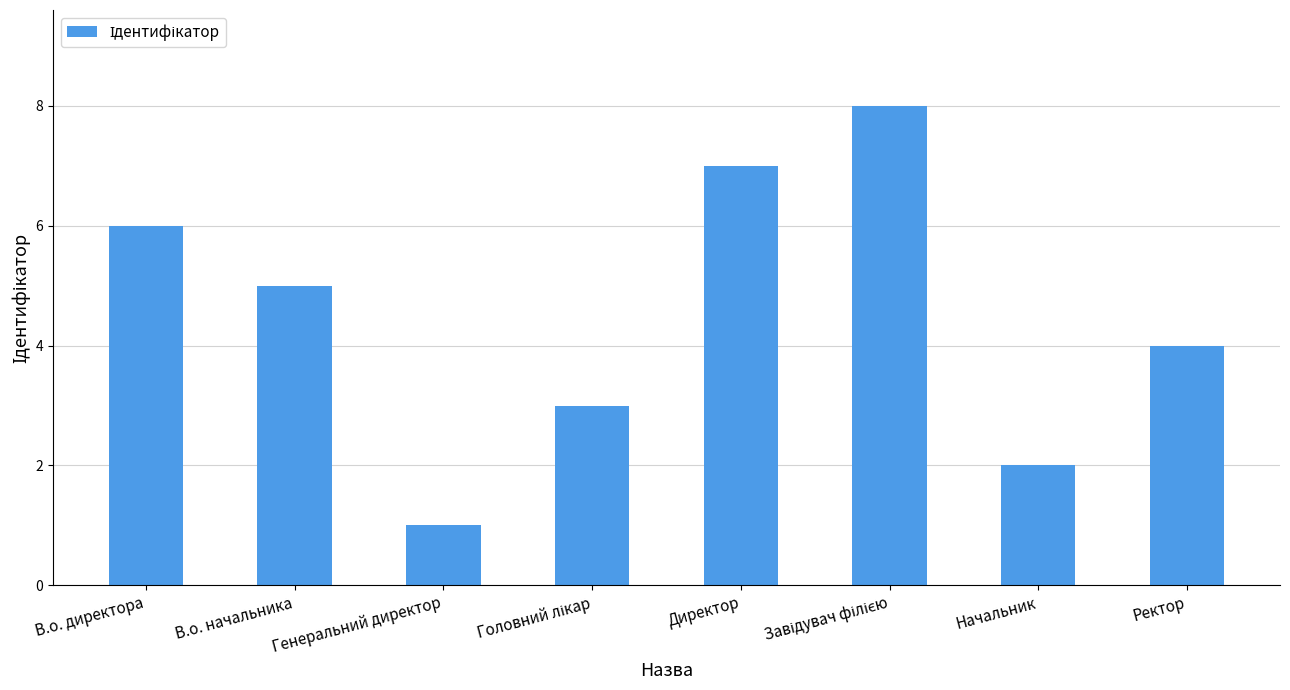

Reading left to right, extract all data points from this chart.

6	5	1	3	7	8	2	4